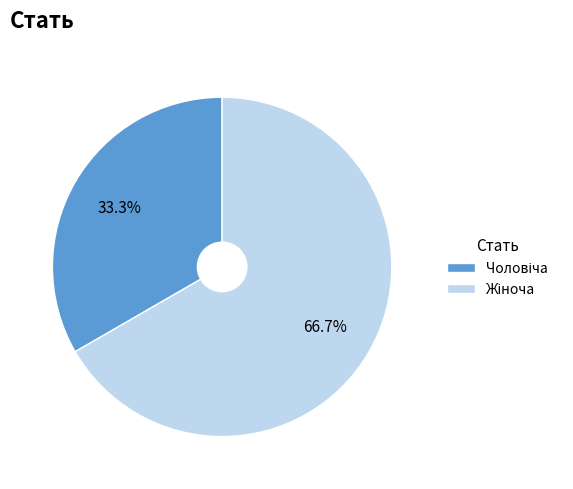

Is there any slice that represents more than half of the pie?

Yes